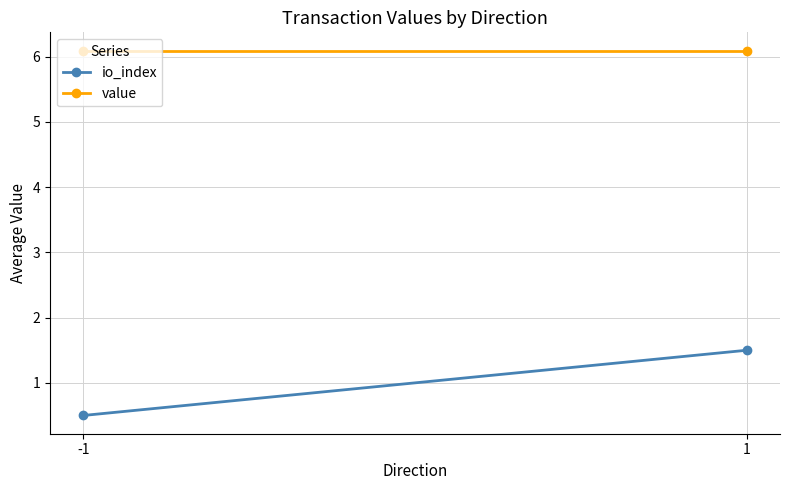

How many lines are shown in the chart?

2